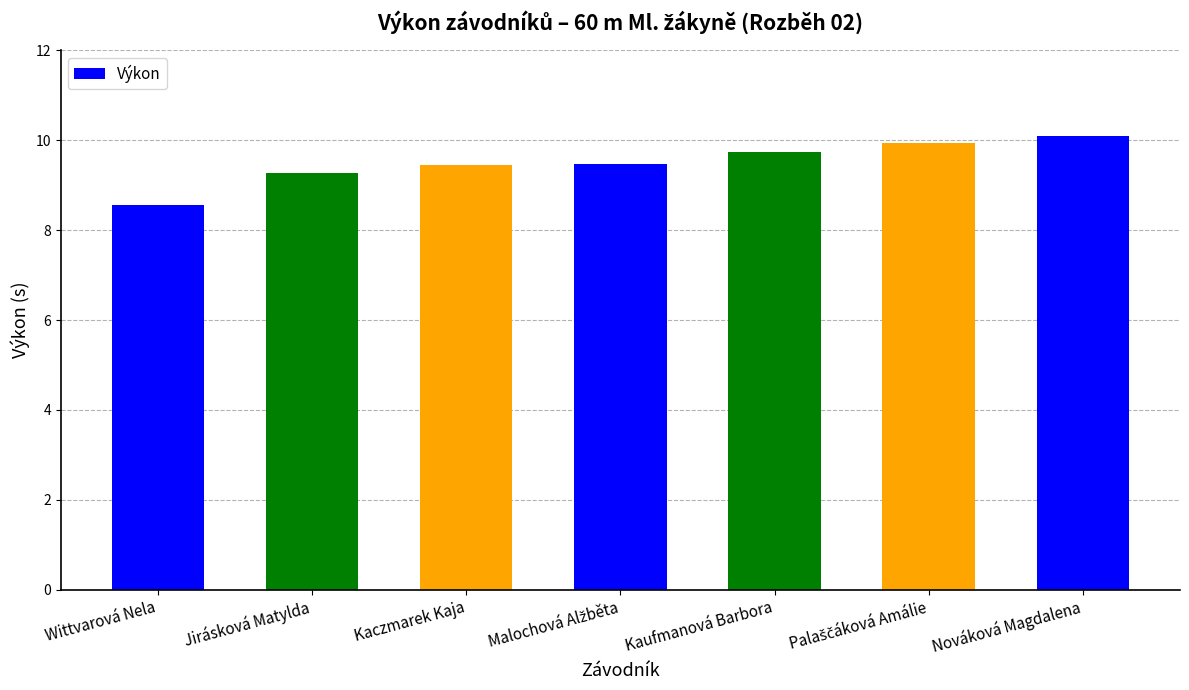

Which category has the lowest value across all series?

Wittvarová Nela